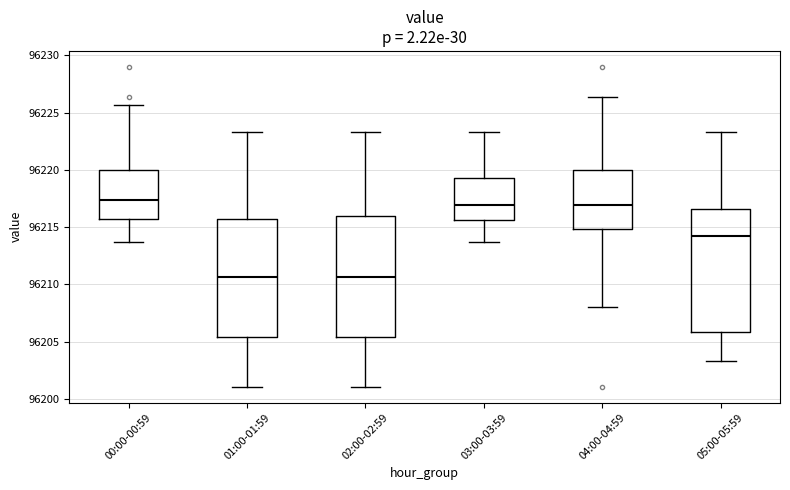

Where does the lower whisker of the box for 02:00-02:59 end on the y-axis? The values are not printed on the chart, so give them approximately, as read against the axis.

96201.0